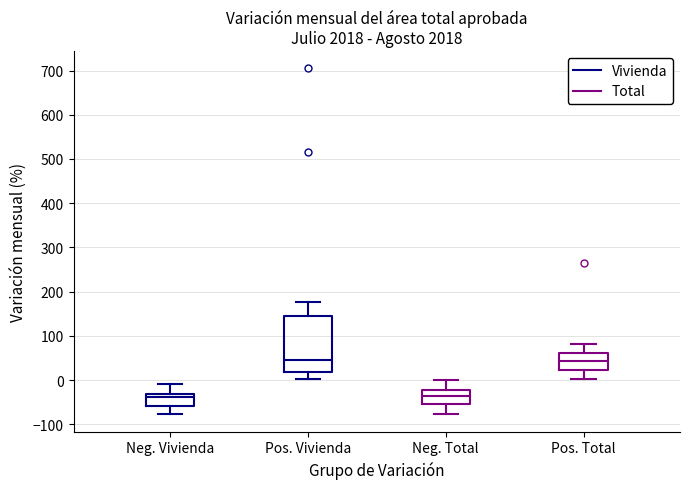

Where does the upper whisker of the box for Pos. Vivienda end on the y-axis? The values are not printed on the chart, so give them approximately, as read against the axis.

180